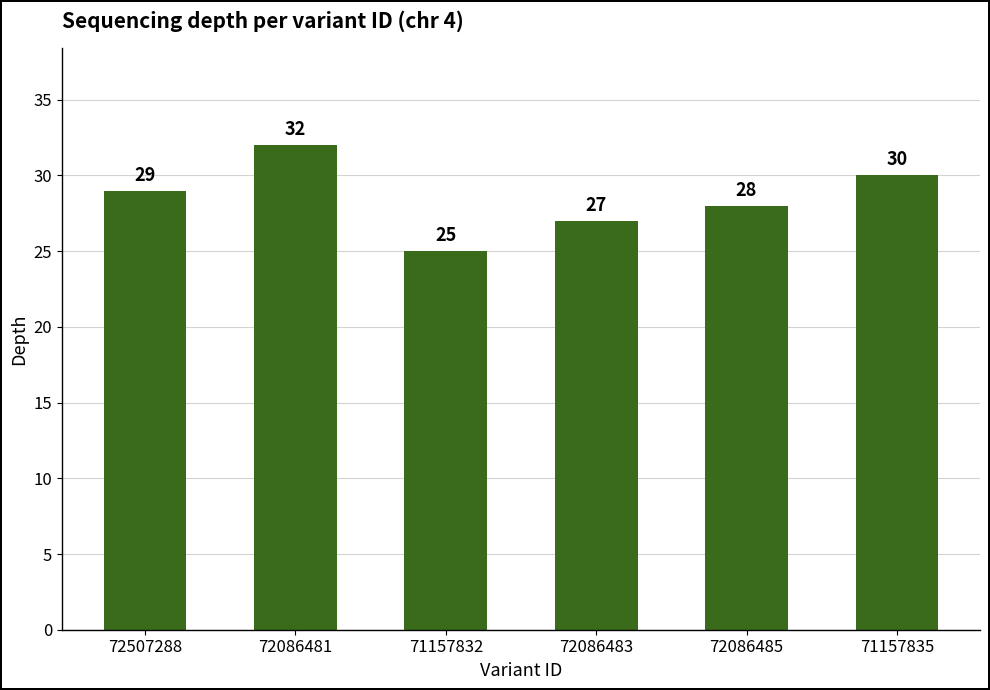

Which has a higher value, 72086481 or 71157832?

72086481